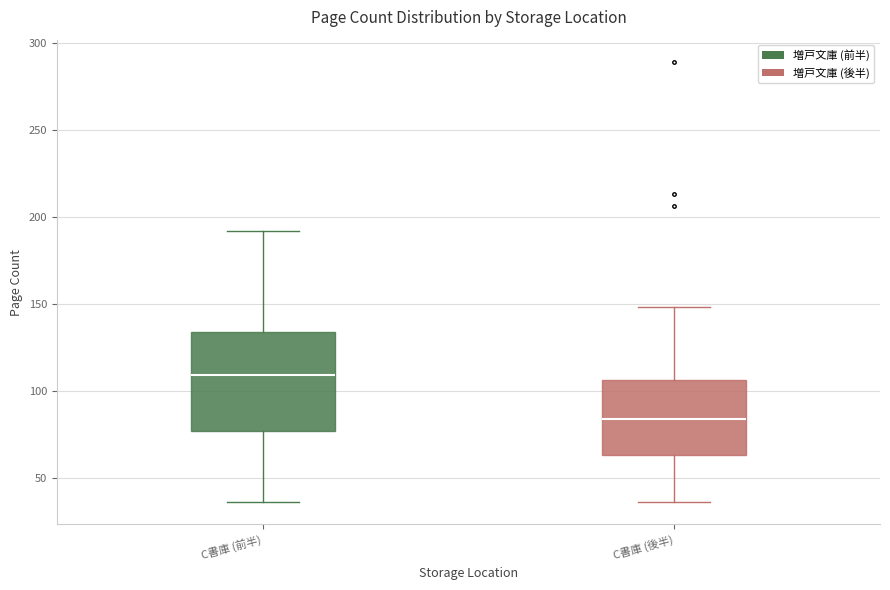

Where does the lower whisker of the box for C書庫 (後半) end on the y-axis? The values are not printed on the chart, so give them approximately, as read against the axis.

35